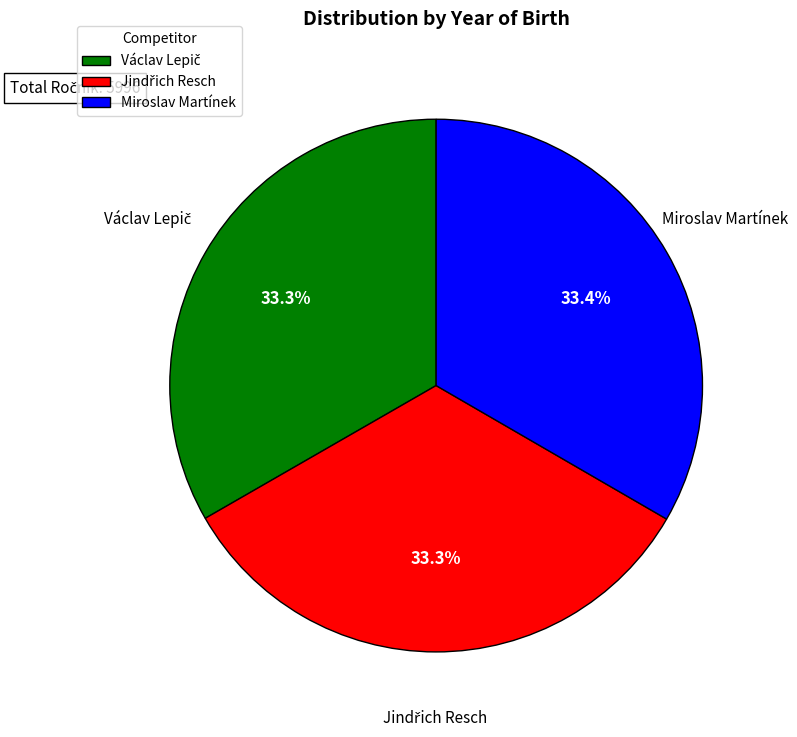

Does any single category account for the majority?

No